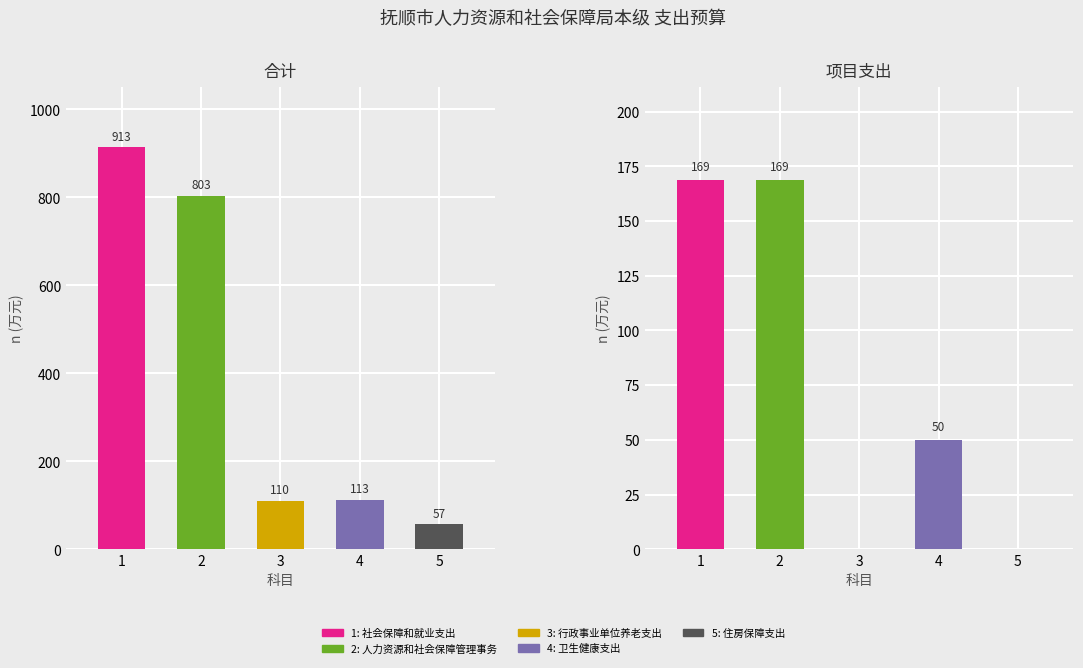

How many values in the 合计 series are below 112?

2